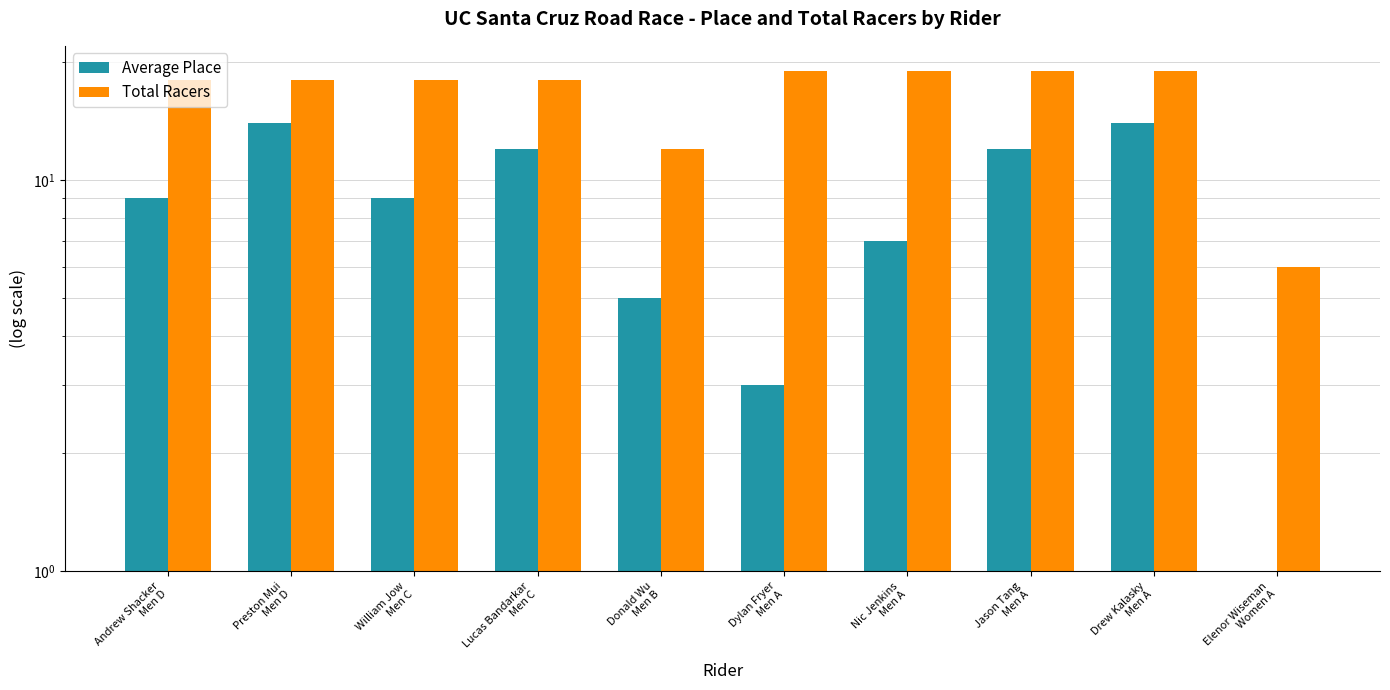

List the labels in order of Average Place value, smallest first.

Elenor Wiseman
Women A, Dylan Fryer
Men A, Donald Wu
Men B, Nic Jenkins
Men A, Andrew Shacker
Men D, William Jow
Men C, Lucas Bandarkar
Men C, Jason Tang
Men A, Preston Mui
Men D, Drew Kalasky
Men A